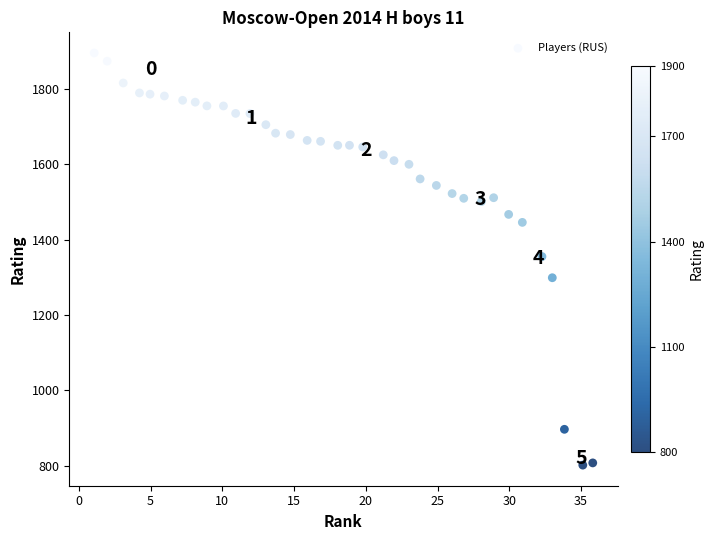

What is the range of Y values (max minus min)?

1093.2